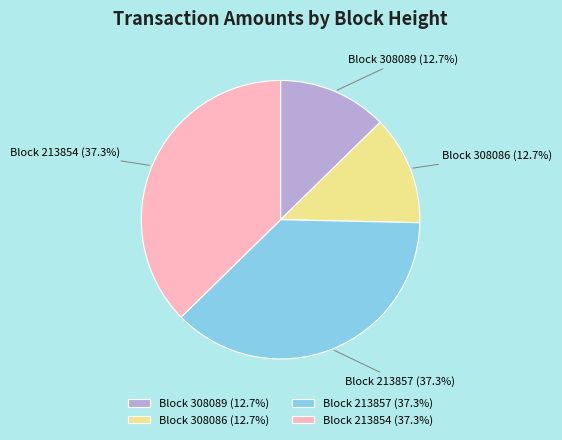

Is there a majority slice in this chart?

No